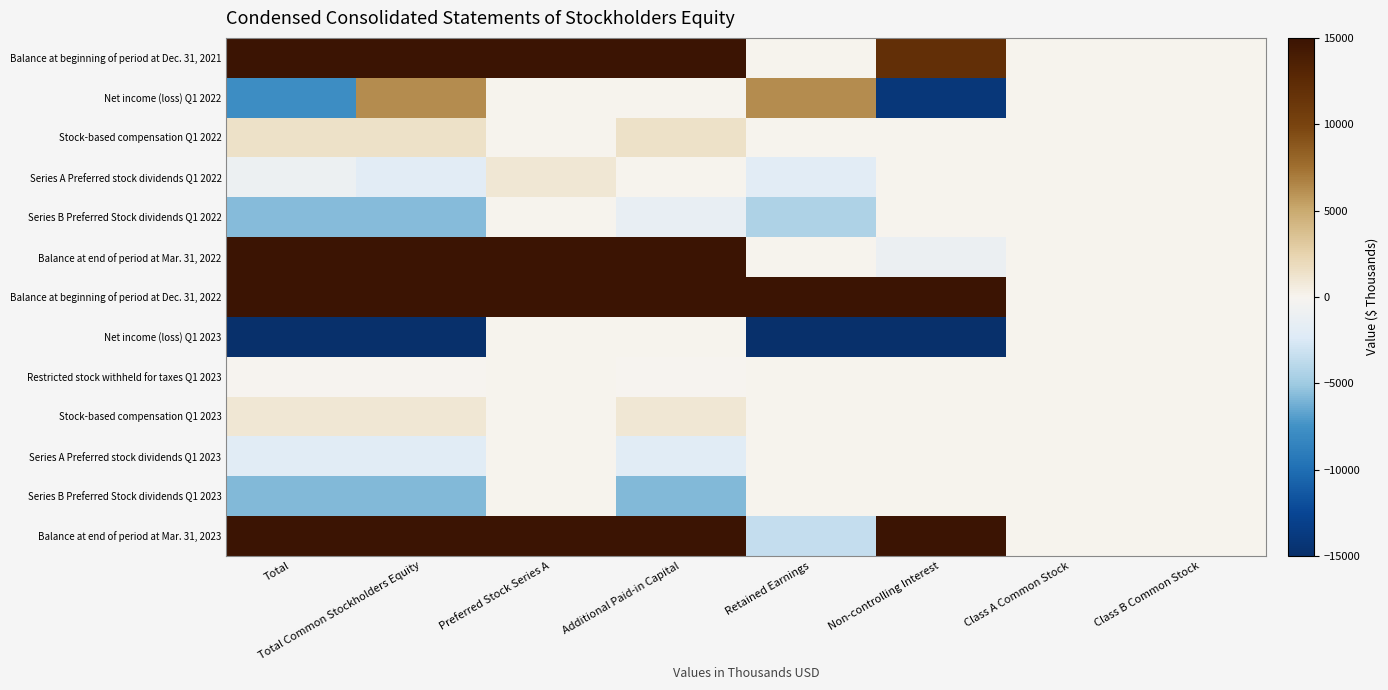

Which series has the largest range (max minus min)?

Balance at beginning of period at Dec. 31, 2022